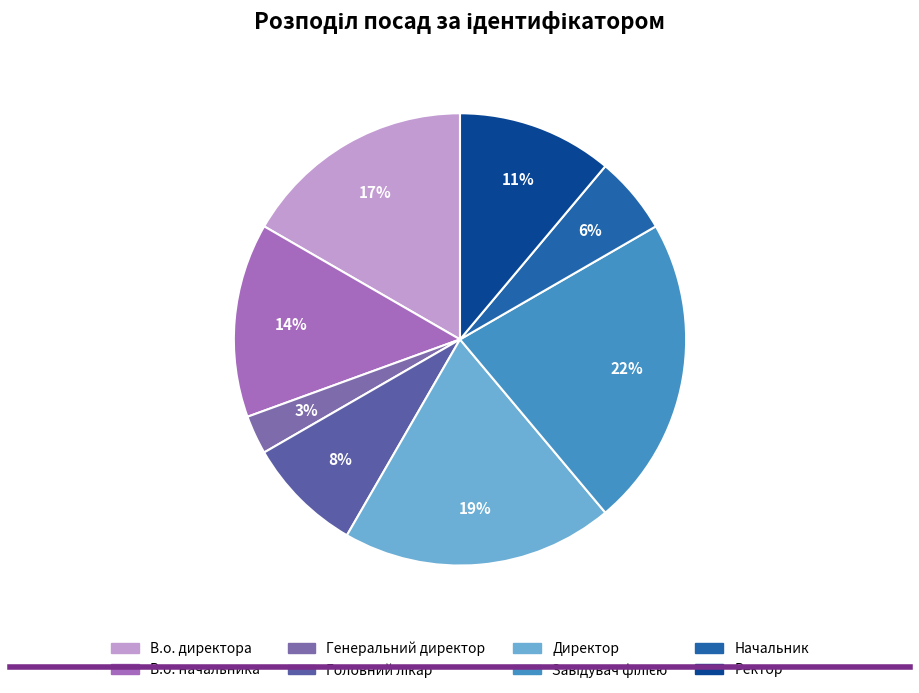

True or false: В.о. начальника accounts for 25% of the total.

False